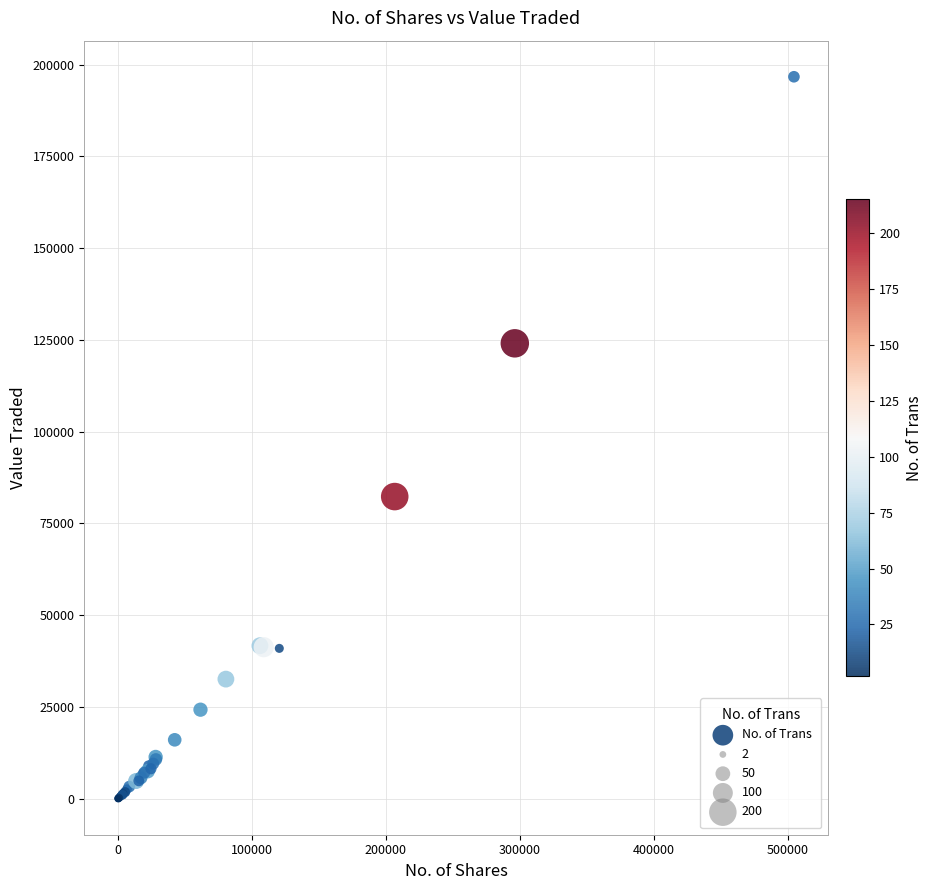

What Y value in the scatter plot is closest to 98348?

82311